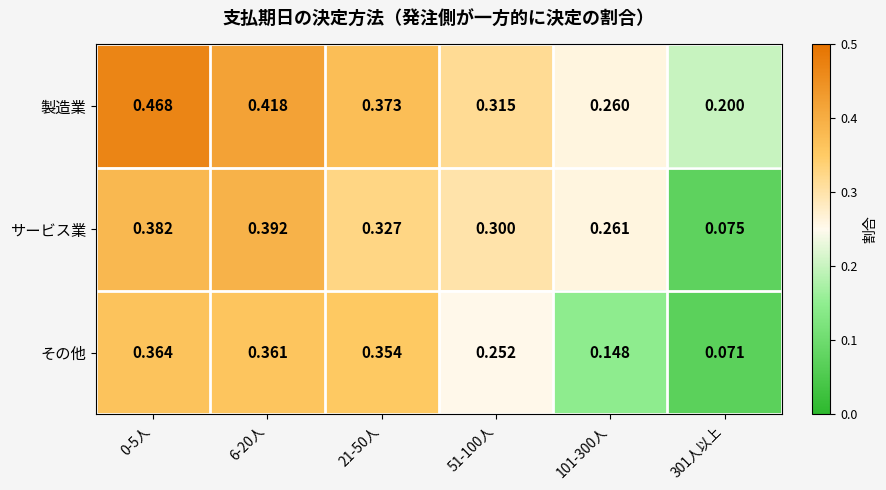

At 6-20人, list the series in order from smallest to largest.

その他, サービス業, 製造業